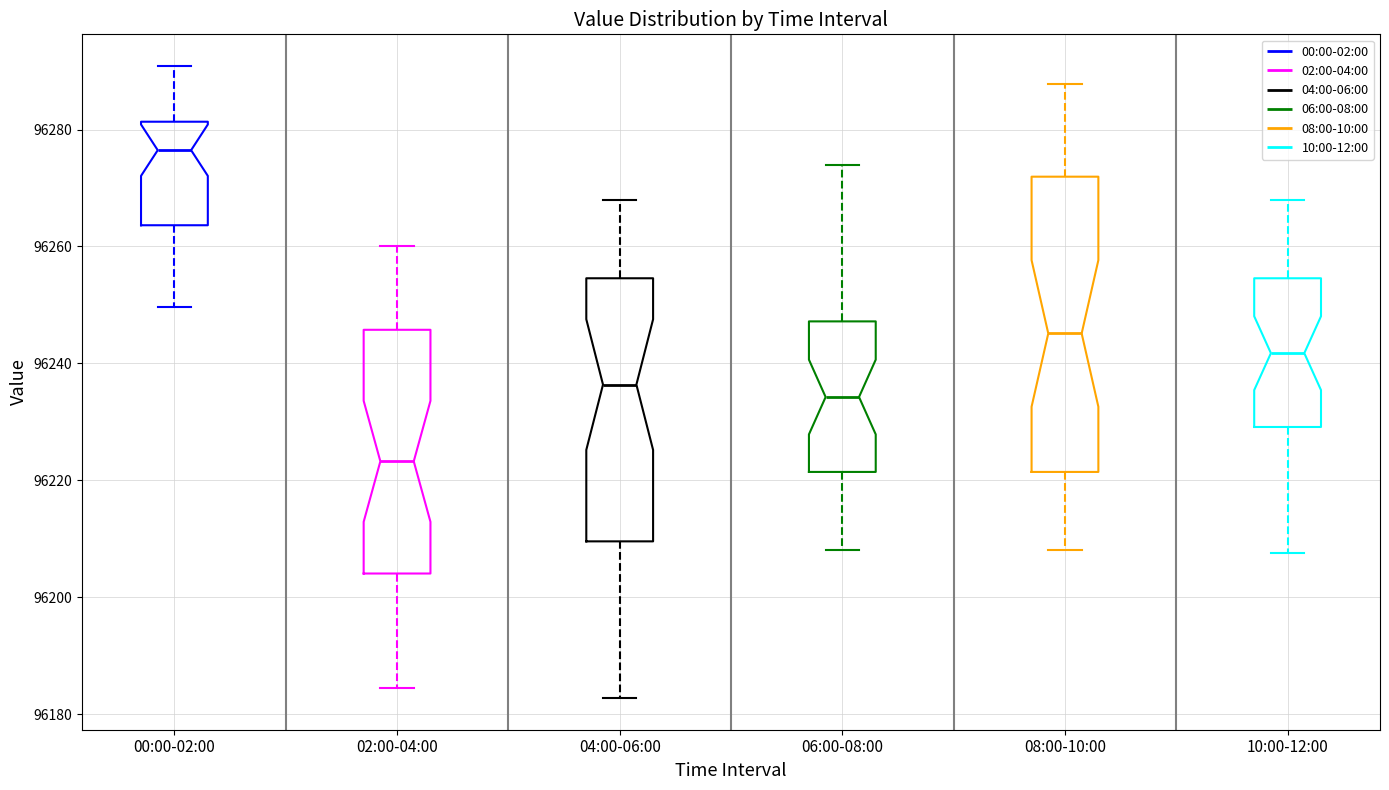

Where does the lower whisker of the box for 10:00-12:00 end on the y-axis? The values are not printed on the chart, so give them approximately, as read against the axis.

96208